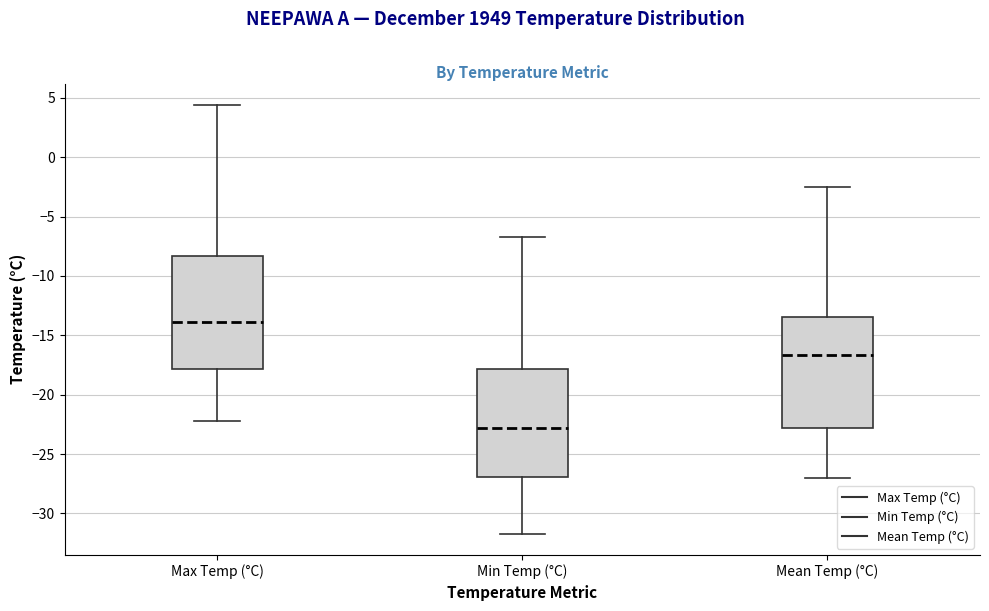

Which box has the highest median line?

Max Temp (°C)